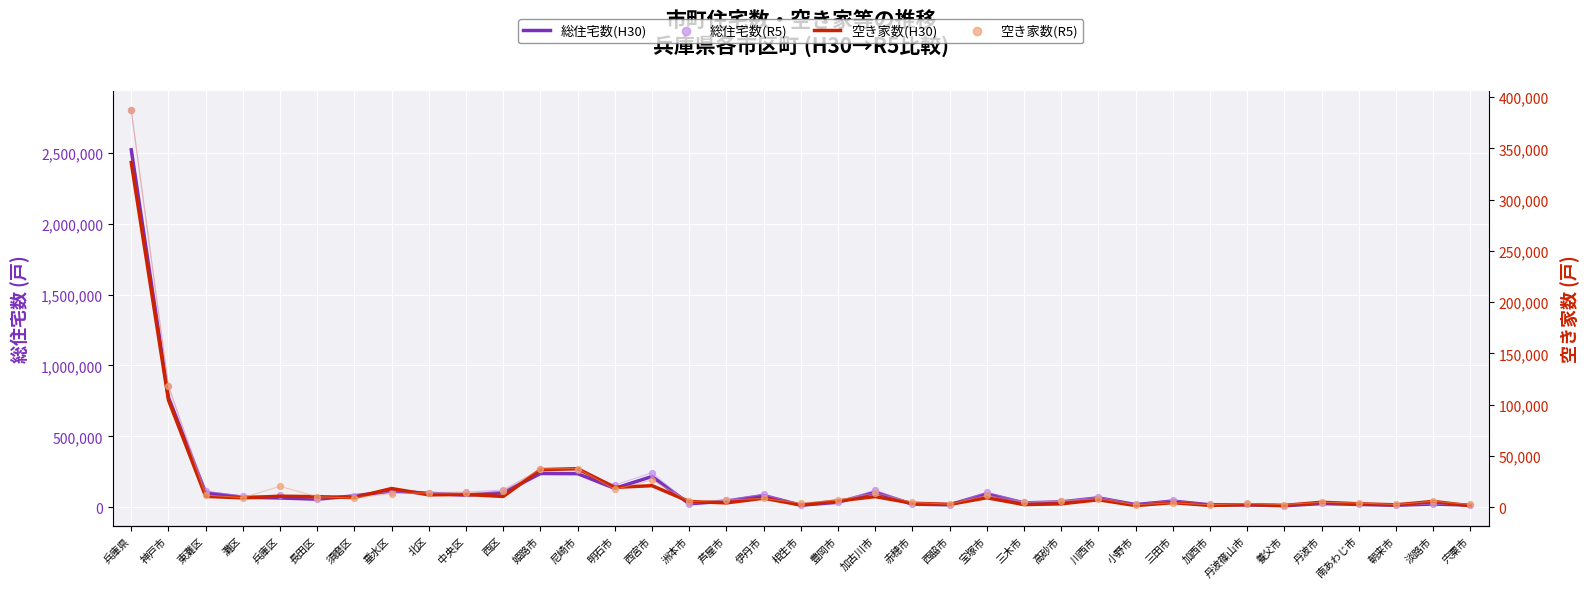

What are all the series names shown in the legend?

総住宅数(H30), 総住宅数(R5), 空き家数(H30), 空き家数(R5)